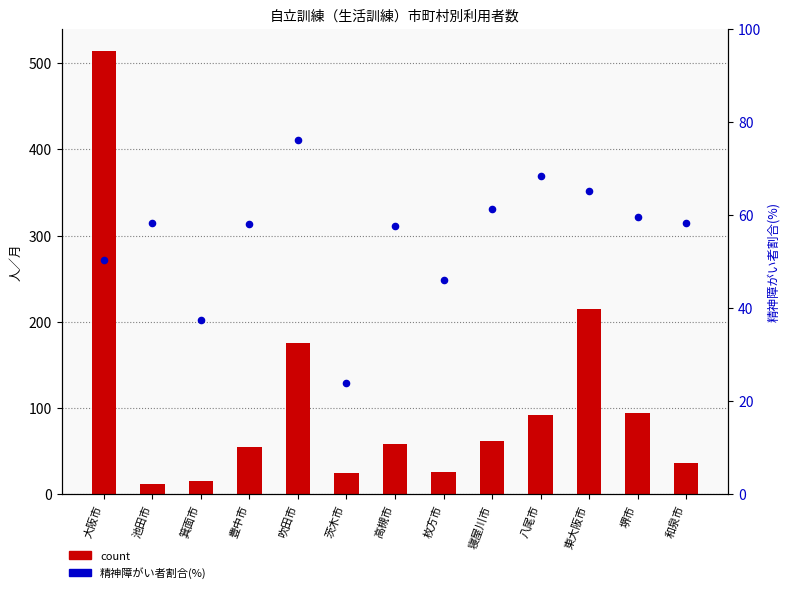

Which series has the largest Y range (max minus min)?

count